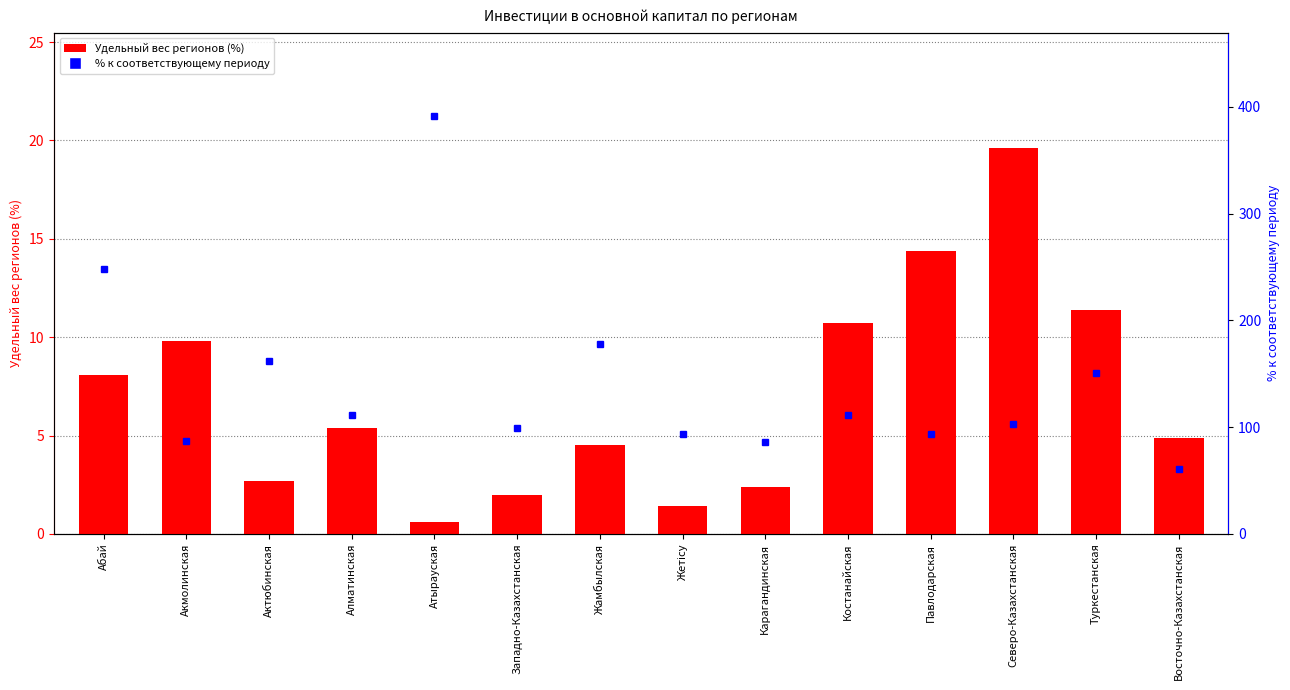

What is the difference between the maximum and minimum values in the Удельный вес регионов (%) series?

19.0